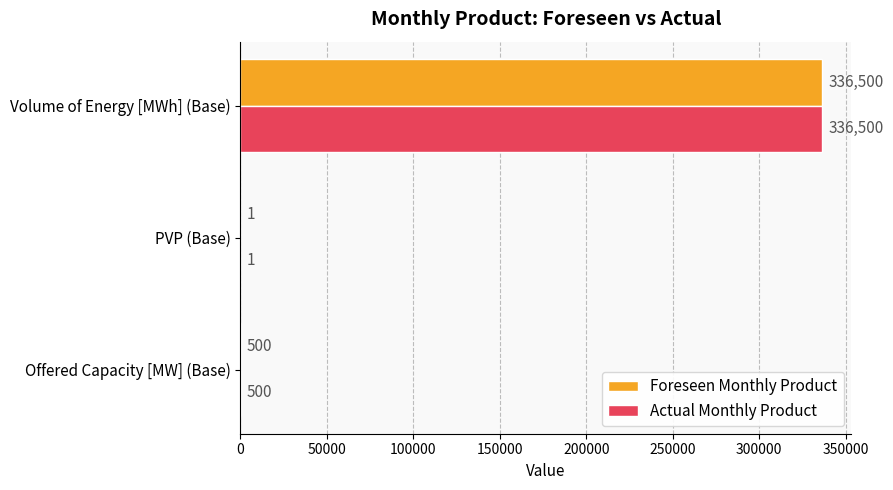

True or false: Actual Monthly Product has a value of 500 at Offered Capacity [MW] (Base).

True